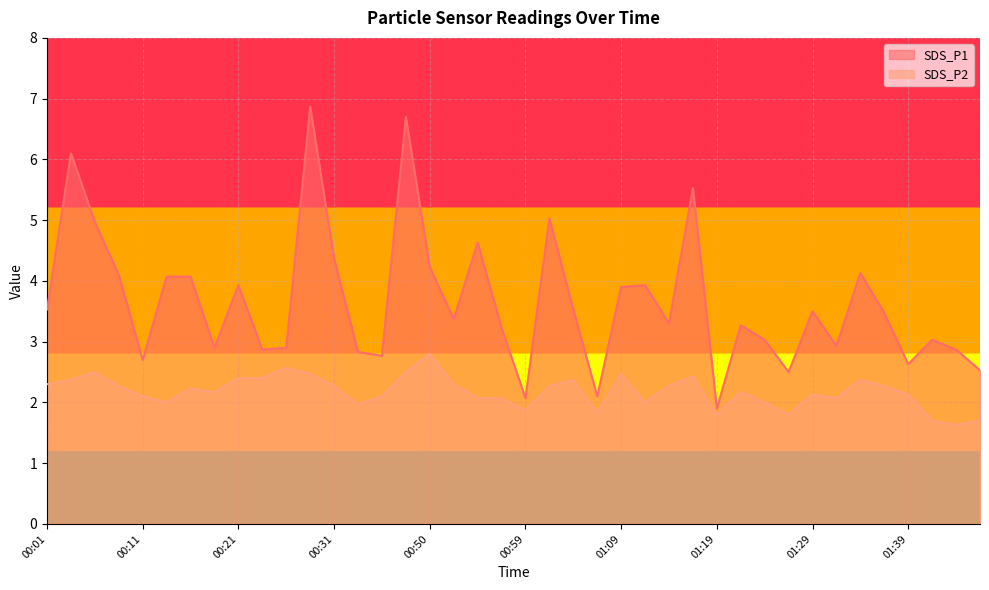

True or false: SDS_P1 and SDS_P2 cross at least once.

False